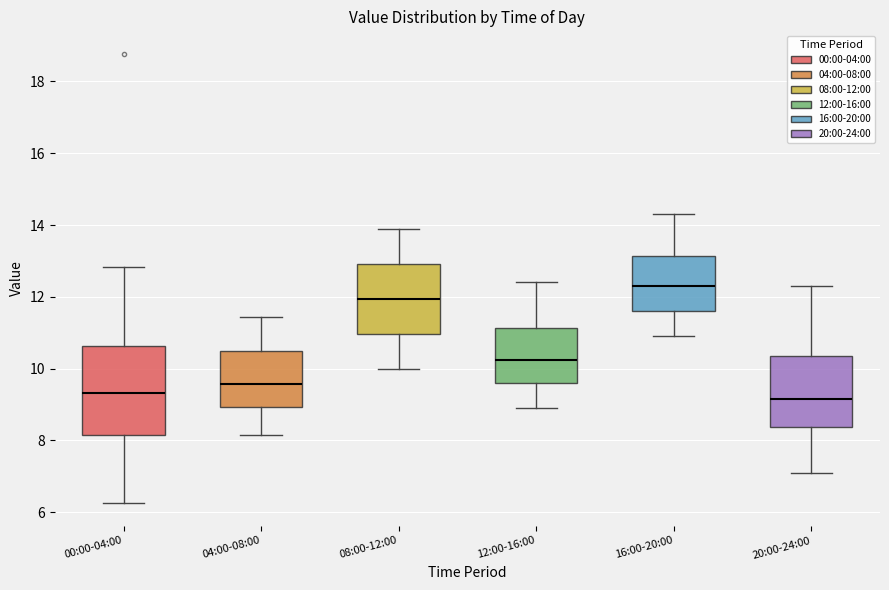

Where does the lower whisker of the box for 20:00-24:00 end on the y-axis? The values are not printed on the chart, so give them approximately, as read against the axis.

7.2